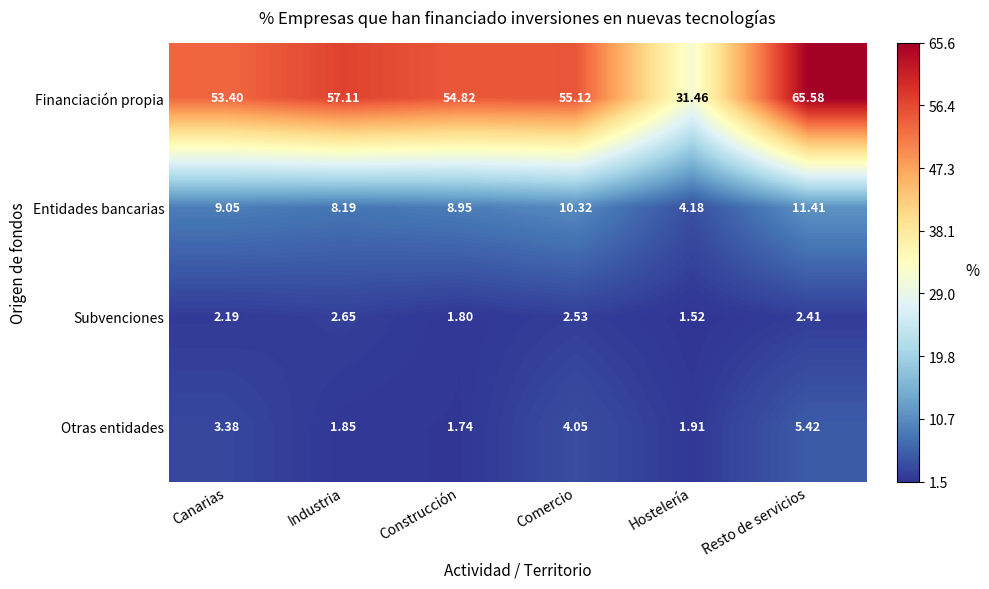

How many data points in Entidades bancarias are less than 9?

3